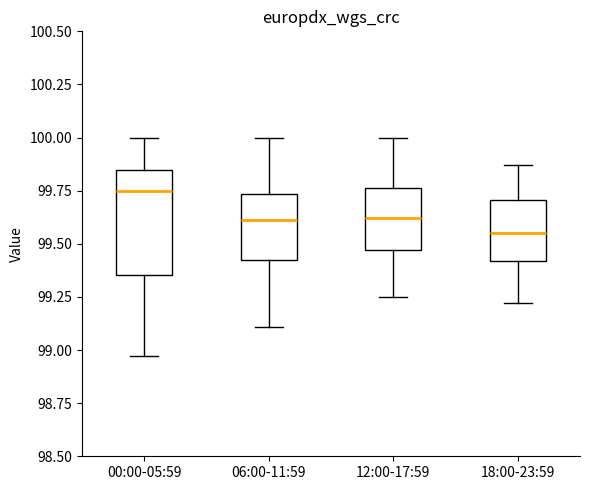

Reading left to right, transcribe this box plot: for each box, give where its median line is, the range the box spans, and where its two whiskers end, as read against the y-axis. The values are not printed on the chart, so give them approximately, as read against the axis.

00:00-05:59: median 99.75, box 99.35 to 99.85, whiskers 98.95 to 100.00
06:00-11:59: median 99.60, box 99.40 to 99.75, whiskers 99.10 to 100.00
12:00-17:59: median 99.60, box 99.45 to 99.75, whiskers 99.25 to 100.00
18:00-23:59: median 99.55, box 99.40 to 99.70, whiskers 99.20 to 99.85